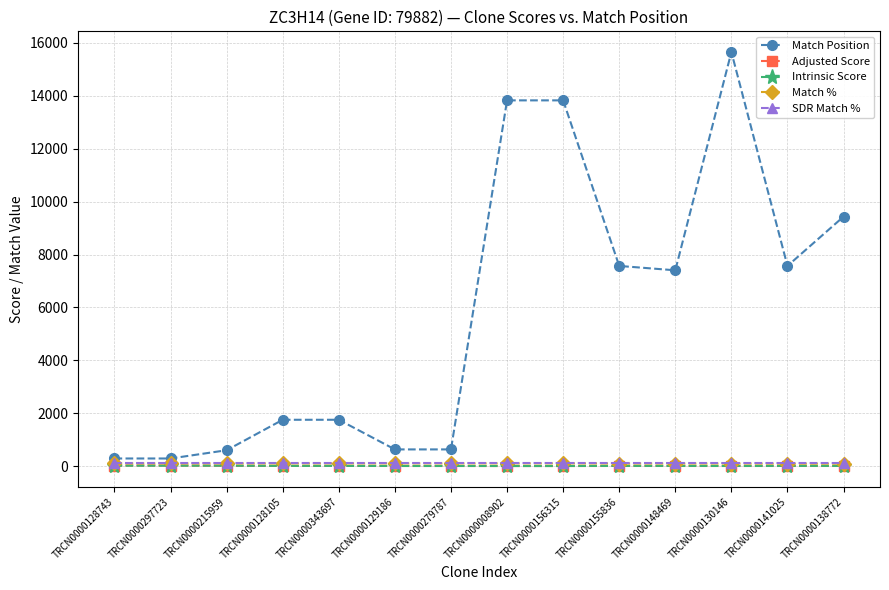

Which series has the largest range (max minus min)?

Match Position